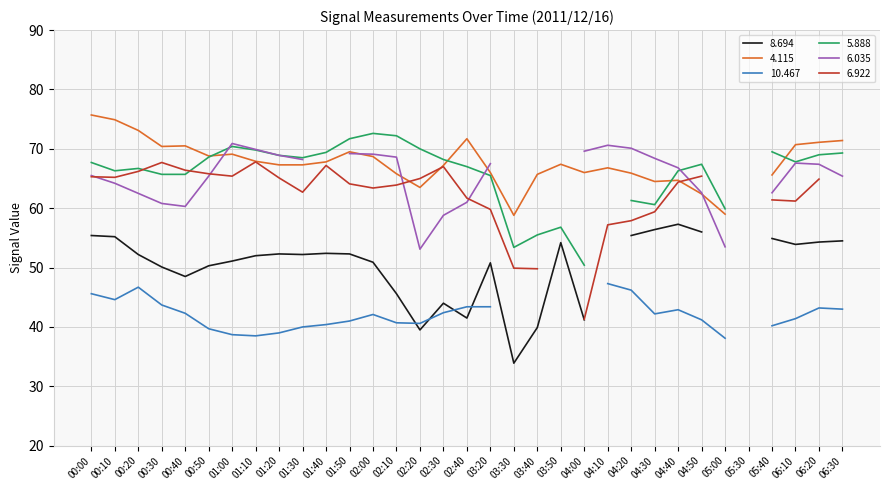

At which label does   4.115 first exceed 66?

00:00